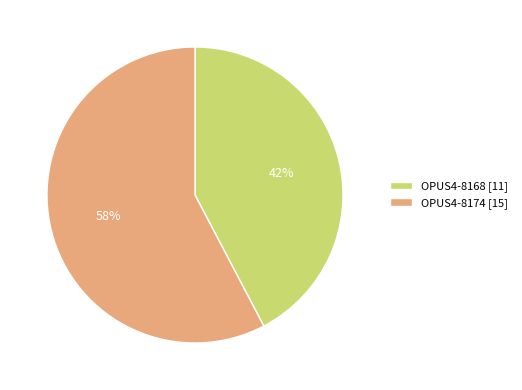

Approximately how many times larger is the value at OPUS4-8168 compared to OPUS4-8174?

0.7